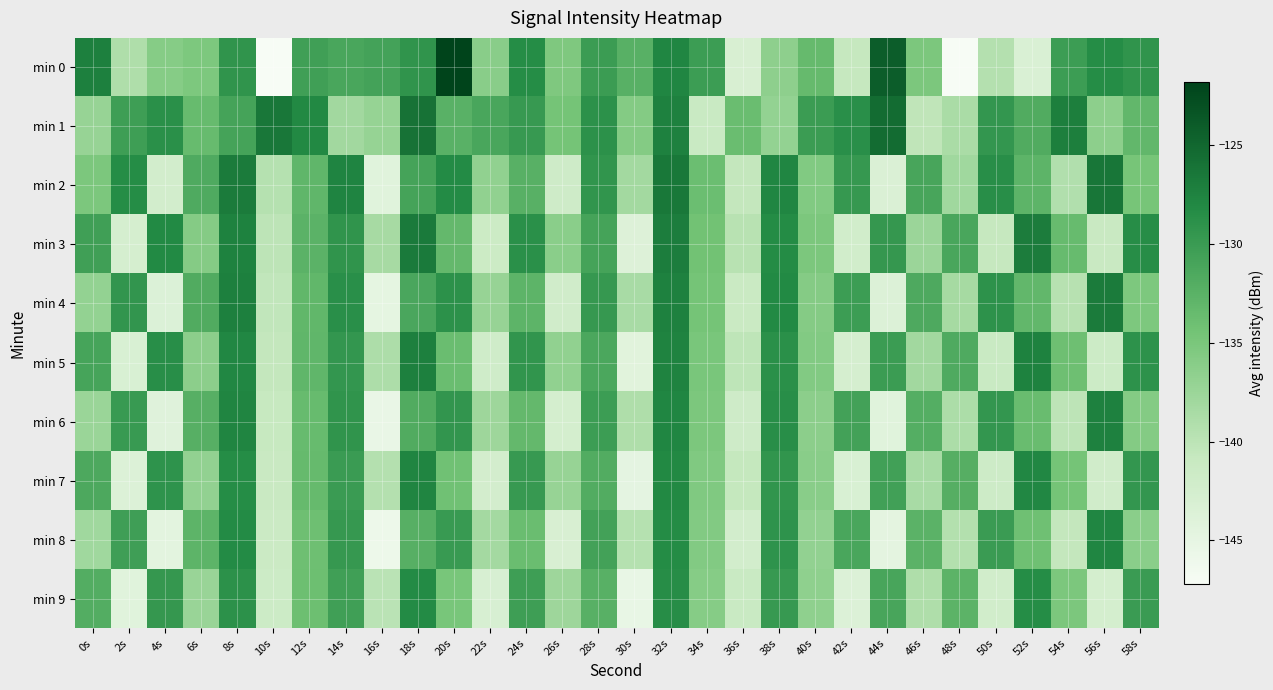

Reading left to right, what are all the values shown in this chart?

min 0: 0s=-127.2	2s=-139.0	4s=-135.9	6s=-135.2	8s=-129.2	10s=-147.2	12s=-130.5	14s=-131.2	16s=-130.8	18s=-129.1	20s=-121.8	22s=-136.1	24s=-128.4	26s=-135.3	28s=-130.1	30s=-132.4	32s=-127.8	34s=-130.2	36s=-143.1	38s=-136.5	40s=-133.4	42s=-140.8	44s=-124.1	46s=-135.2	48s=-147.1	50s=-139.4	52s=-143.2	54s=-130.2	56s=-128.4	58s=-129.2
min 1: 0s=-137.2	2s=-130.3	4s=-128.8	6s=-133.6	8s=-130.9	10s=-126.4	12s=-128.0	14s=-138.0	16s=-137.1	18s=-126.0	20s=-132.5	22s=-131.2	24s=-129.8	26s=-134.6	28s=-128.9	30s=-135.7	32s=-127.3	34s=-141.2	36s=-133.8	38s=-136.9	40s=-130.1	42s=-128.7	44s=-125.4	46s=-140.3	48s=-138.6	50s=-129.5	52s=-131.8	54s=-127.1	56s=-136.4	58s=-133.2
min 2: 0s=-135.1	2s=-128.4	4s=-142.3	6s=-131.7	8s=-126.8	10s=-139.5	12s=-133.0	14s=-127.6	16s=-144.2	18s=-130.9	20s=-128.2	22s=-136.7	24s=-132.4	26s=-141.8	28s=-129.3	30s=-138.1	32s=-126.5	34s=-133.9	36s=-140.6	38s=-127.8	40s=-135.5	42s=-129.7	44s=-143.4	46s=-131.1	48s=-137.9	50s=-128.6	52s=-132.8	54s=-139.2	56s=-126.3	58s=-134.7
min 3: 0s=-130.5	2s=-142.7	4s=-128.1	6s=-135.8	8s=-127.4	10s=-140.1	12s=-132.6	14s=-129.2	16s=-138.4	18s=-126.7	20s=-133.3	22s=-141.5	24s=-128.8	26s=-136.2	28s=-130.9	30s=-143.8	32s=-127.0	34s=-134.4	36s=-139.7	38s=-128.3	40s=-135.1	42s=-142.2	44s=-129.6	46s=-137.5	48s=-131.2	50s=-140.8	52s=-126.9	54s=-133.6	56s=-141.1	58s=-128.5
min 4: 0s=-136.9	2s=-129.4	4s=-143.6	6s=-131.8	8s=-127.2	10s=-140.4	12s=-133.1	14s=-128.7	16s=-144.9	18s=-131.3	20s=-128.9	22s=-137.2	24s=-132.8	26s=-142.1	28s=-129.7	30s=-138.5	32s=-127.3	34s=-134.6	36s=-141.3	38s=-128.1	40s=-135.8	42s=-130.2	44s=-143.7	46s=-131.6	48s=-138.3	50s=-129.0	52s=-133.2	54s=-139.6	56s=-126.8	58s=-135.2
min 5: 0s=-131.0	2s=-143.2	4s=-128.6	6s=-136.3	8s=-127.9	10s=-140.6	12s=-133.0	14s=-129.5	16s=-138.9	18s=-127.2	20s=-133.8	22s=-142.0	24s=-129.3	26s=-136.7	28s=-131.4	30s=-144.3	32s=-127.5	34s=-134.9	36s=-140.2	38s=-128.8	40s=-135.6	42s=-142.7	44s=-130.1	46s=-138.0	48s=-131.7	50s=-141.2	52s=-127.4	54s=-134.1	56s=-141.6	58s=-129.0
min 6: 0s=-137.4	2s=-129.9	4s=-144.1	6s=-132.3	8s=-127.7	10s=-140.9	12s=-133.6	14s=-129.2	16s=-145.4	18s=-131.8	20s=-129.4	22s=-137.7	24s=-133.3	26s=-142.6	28s=-130.2	30s=-139.0	32s=-127.8	34s=-135.1	36s=-141.8	38s=-128.6	40s=-136.3	42s=-130.7	44s=-144.2	46s=-132.1	48s=-138.8	50s=-129.5	52s=-133.7	54s=-140.1	56s=-127.3	58s=-135.7
min 7: 0s=-131.5	2s=-143.7	4s=-129.1	6s=-136.8	8s=-128.4	10s=-141.1	12s=-133.5	14s=-130.0	16s=-139.4	18s=-127.7	20s=-134.3	22s=-142.5	24s=-129.8	26s=-137.2	28s=-131.9	30s=-144.8	32s=-128.0	34s=-135.4	36s=-140.7	38s=-129.3	40s=-136.1	42s=-143.2	44s=-130.6	46s=-138.5	48s=-132.2	50s=-141.7	52s=-127.9	54s=-134.6	56s=-142.1	58s=-129.5
min 8: 0s=-137.9	2s=-130.4	4s=-144.6	6s=-132.8	8s=-128.2	10s=-141.4	12s=-134.1	14s=-129.7	16s=-145.9	18s=-132.3	20s=-129.9	22s=-138.2	24s=-133.8	26s=-143.1	28s=-130.7	30s=-139.5	32s=-128.3	34s=-135.6	36s=-142.3	38s=-129.1	40s=-136.8	42s=-131.2	44s=-144.7	46s=-132.6	48s=-139.3	50s=-130.0	52s=-134.2	54s=-140.6	56s=-127.8	58s=-136.2
min 9: 0s=-132.0	2s=-144.2	4s=-129.6	6s=-137.3	8s=-128.9	10s=-141.6	12s=-134.0	14s=-130.5	16s=-139.9	18s=-128.2	20s=-134.8	22s=-143.0	24s=-130.3	26s=-137.7	28s=-132.4	30s=-145.3	32s=-128.5	34s=-135.9	36s=-141.2	38s=-129.8	40s=-136.6	42s=-143.7	44s=-131.1	46s=-139.0	48s=-132.7	50s=-142.2	52s=-128.4	54s=-135.1	56s=-142.6	58s=-130.0